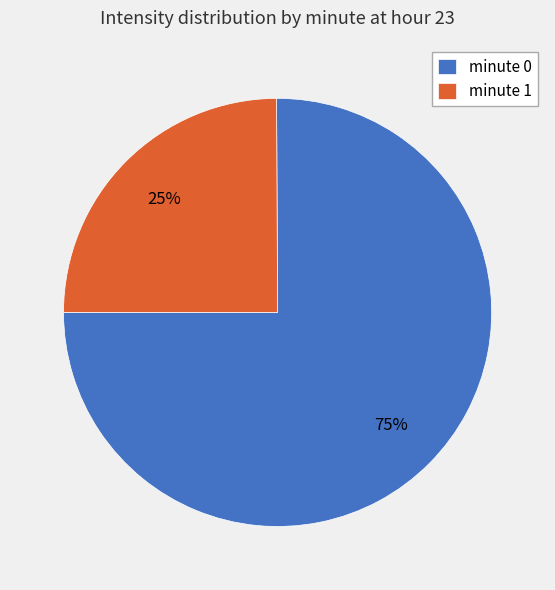

What is the ratio of the value at minute 1 to the value at minute 0?

0.3